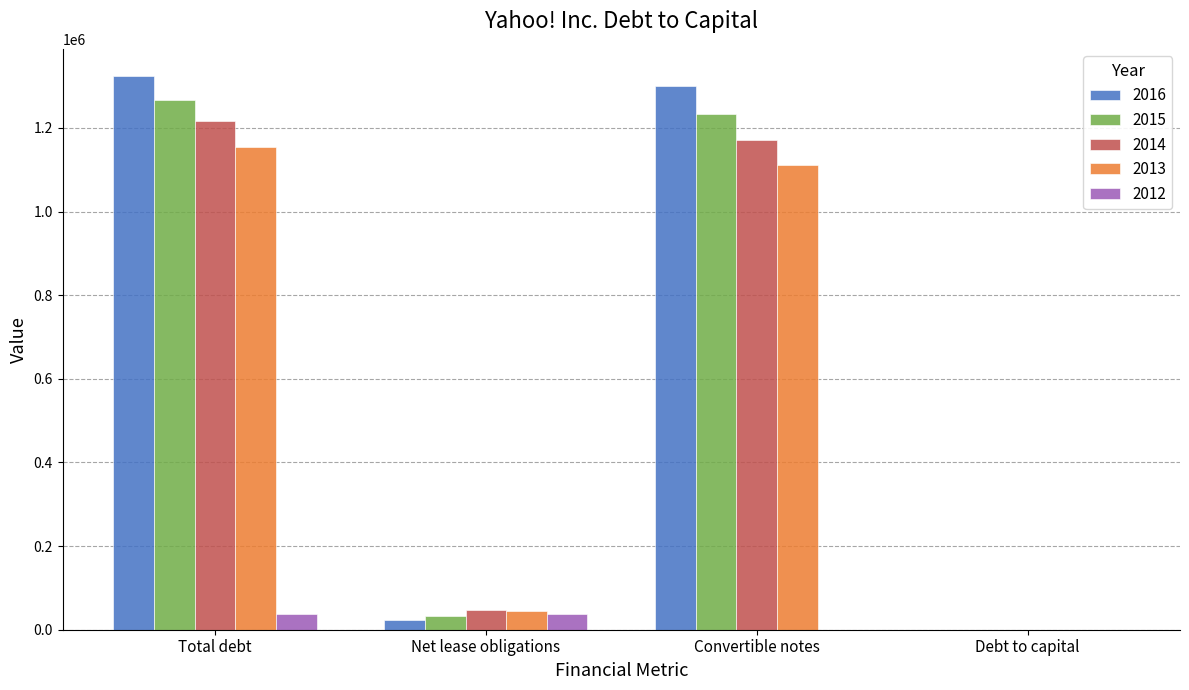

How many 2012 values are between 0 and 37000?

4